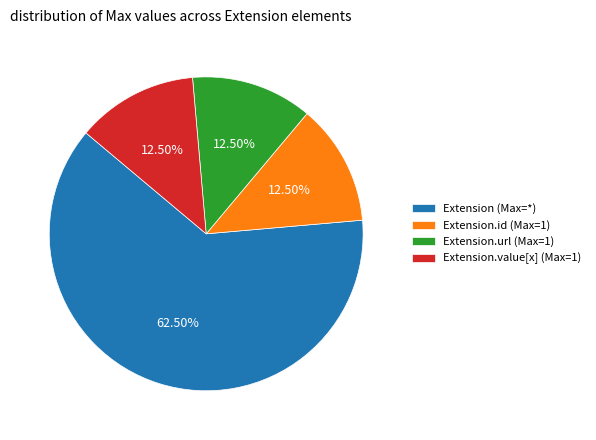

To the nearest percent, what is the difference between the largest and smallest slice percentages?

50%